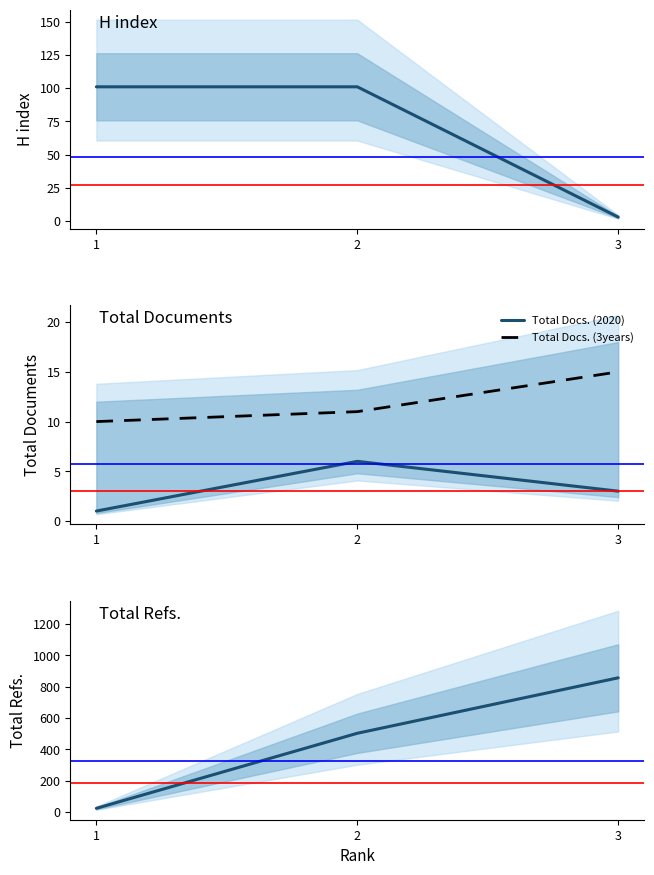

What is the value of the Total Docs. (2020) point at the 3rd from the left?

3